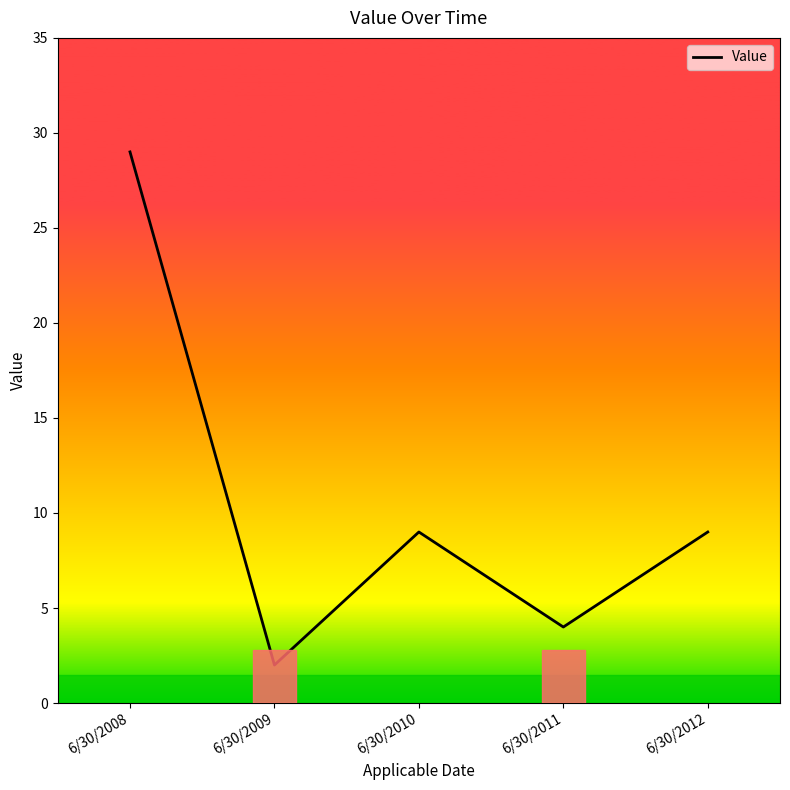

What is the maximum value shown in the chart?

29